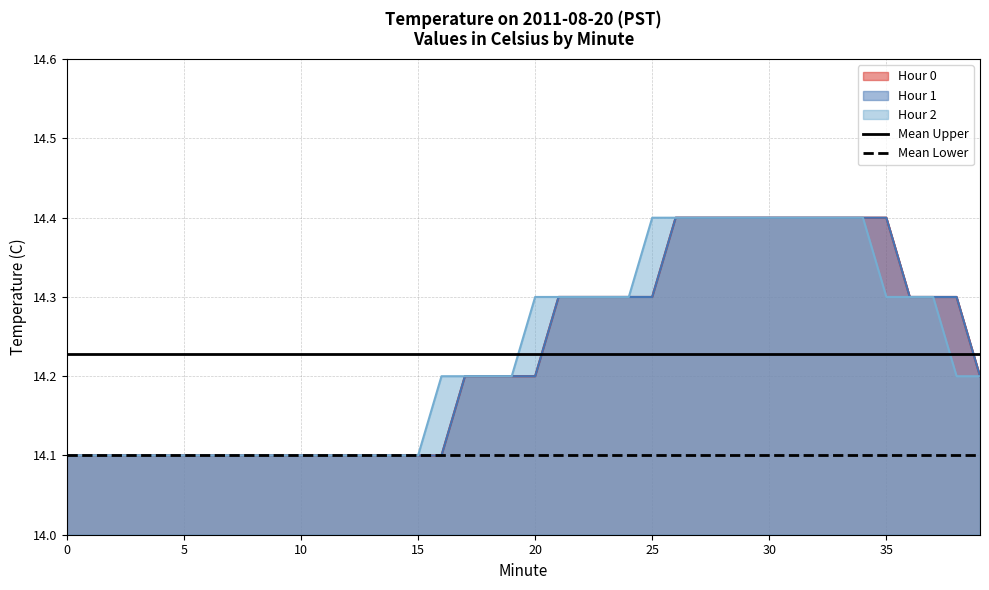

True or false: Mean Upper has more than 0 points higher than both neighbors.

False